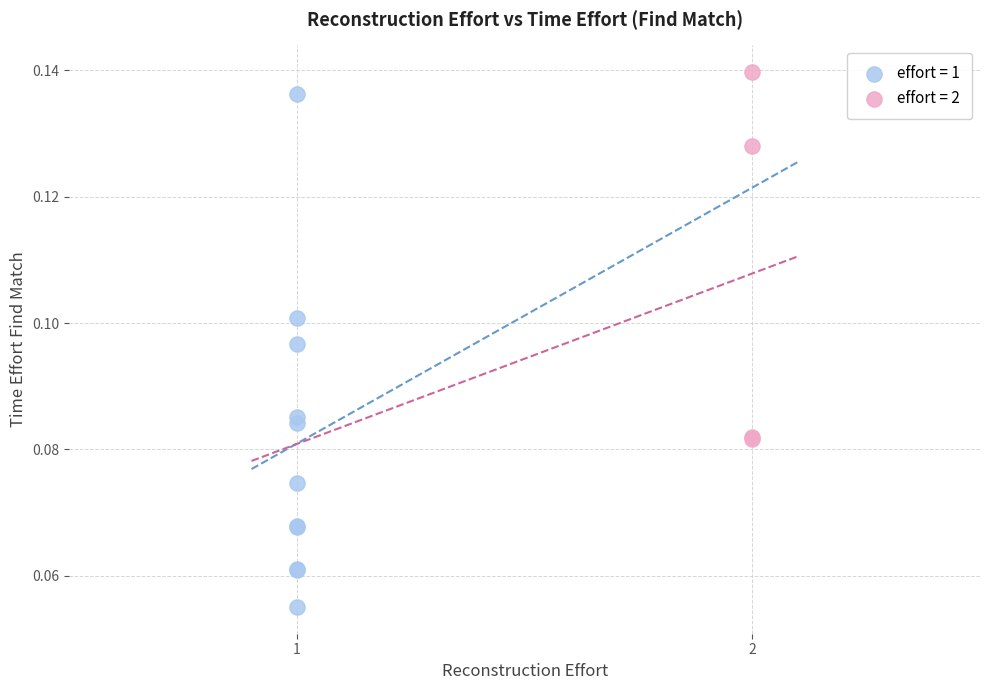

Which series has the largest Y range (max minus min)?

effort = 1